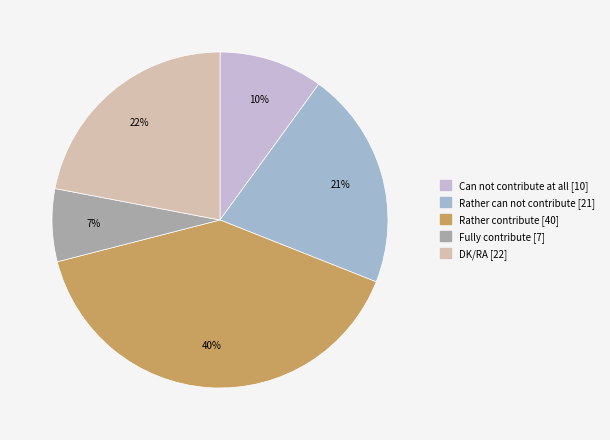

Which category has the biggest portion of the pie?

Rather contribute